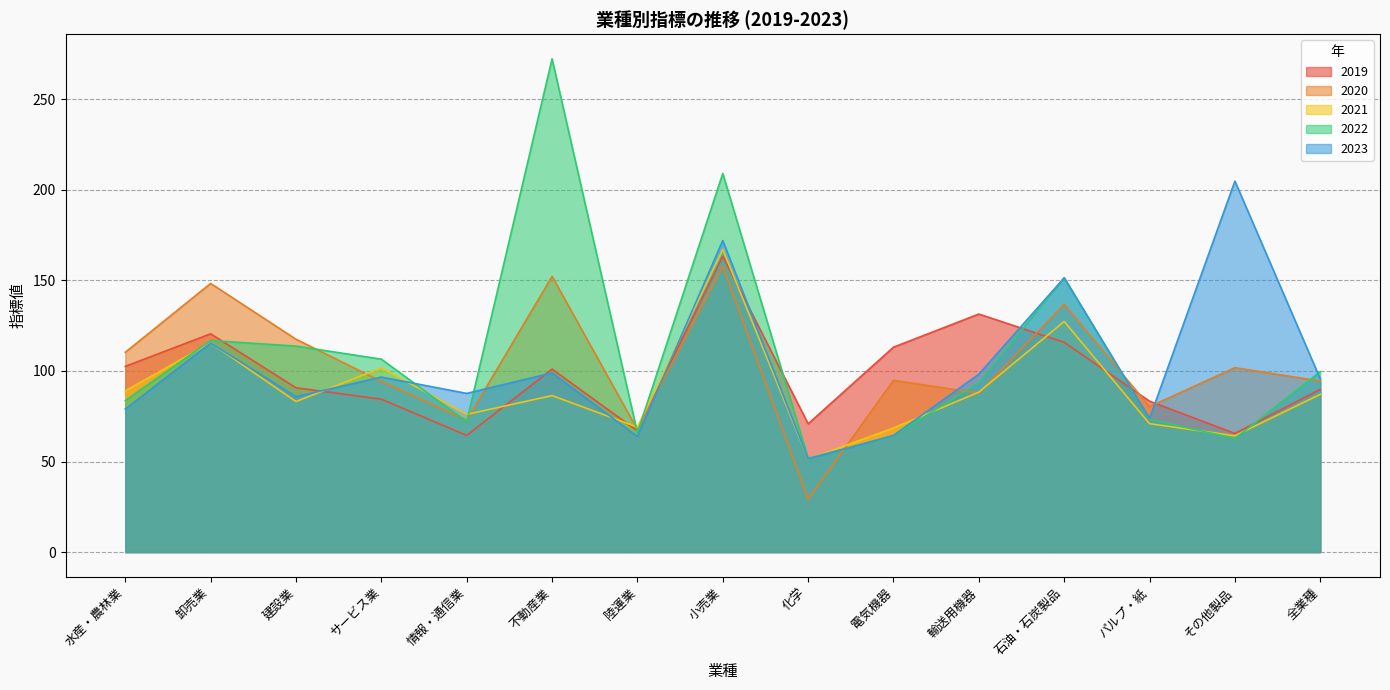

What is the value of the 2022 point at the 11th from the left?

93.6